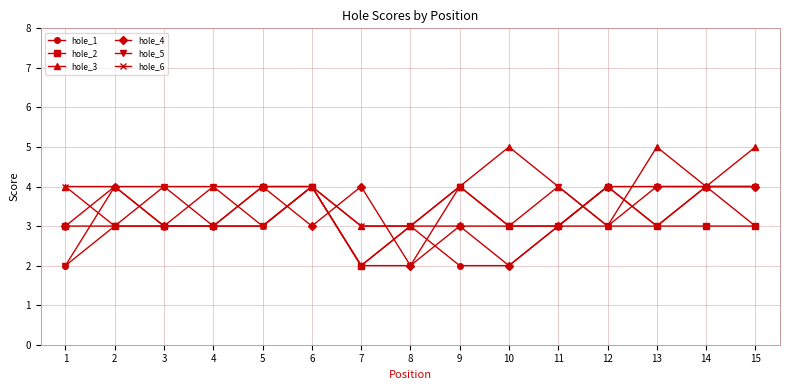

What is the difference between the highest and lowest values at 10?

3